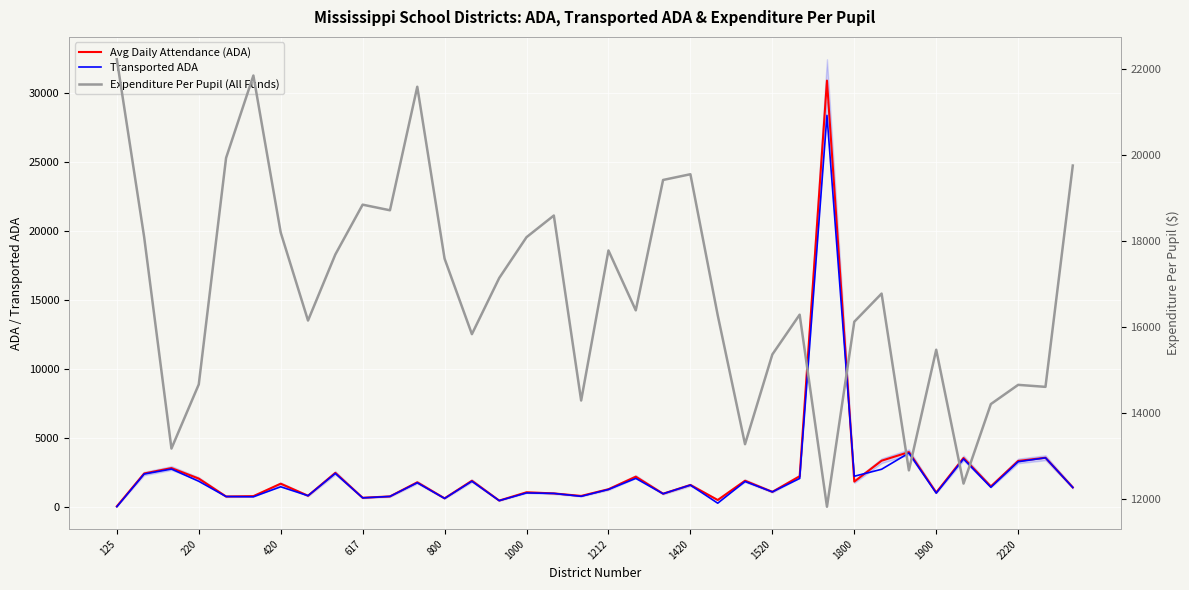

The Transported ADA series shows 5278.8 at 31. True or false?

False